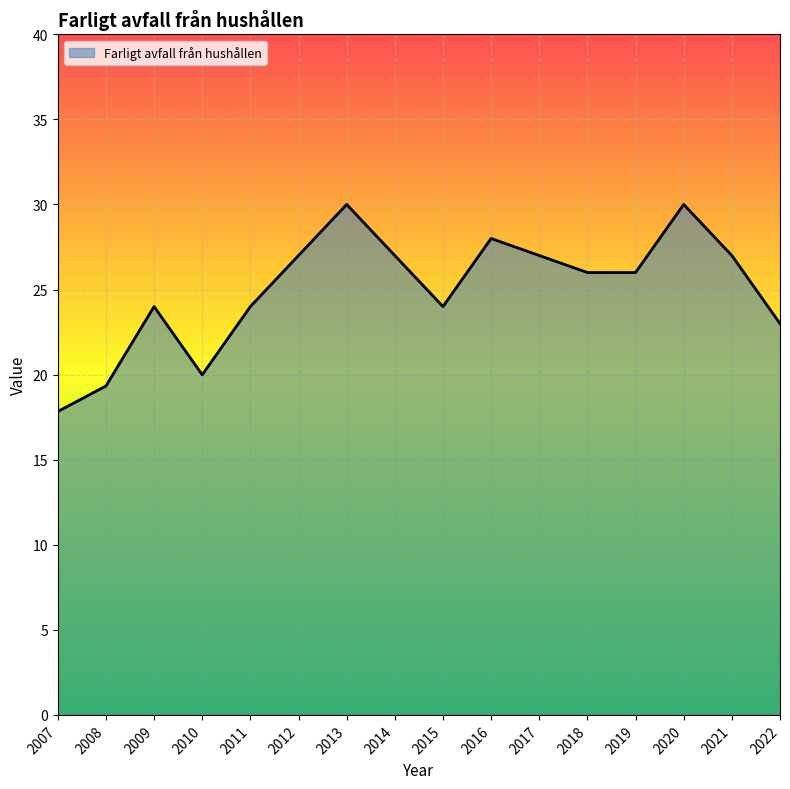

What is the smallest value displayed?

17.8